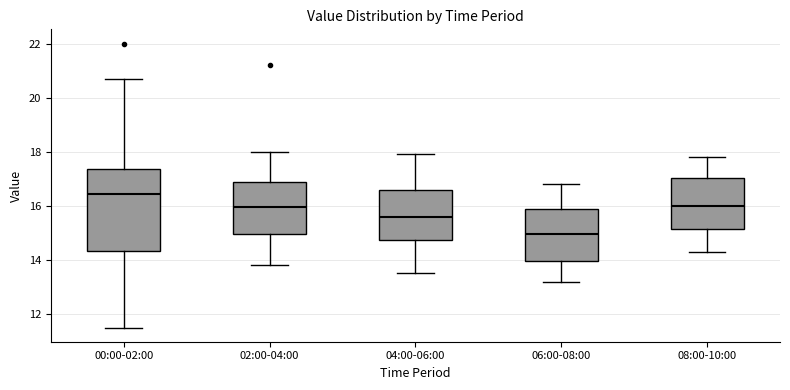

Reading left to right, transcribe this box plot: for each box, give where its median line is, the range the box spans, and where its two whiskers end, as read against the y-axis. The values are not printed on the chart, so give them approximately, as read against the axis.

00:00-02:00: median 16.4, box 14.4 to 17.4, whiskers 11.6 to 20.8
02:00-04:00: median 16.0, box 15.0 to 16.8, whiskers 13.8 to 18.0
04:00-06:00: median 15.6, box 14.8 to 16.6, whiskers 13.6 to 18.0
06:00-08:00: median 15.0, box 14.0 to 15.8, whiskers 13.2 to 16.8
08:00-10:00: median 16.0, box 15.2 to 17.0, whiskers 14.4 to 17.8